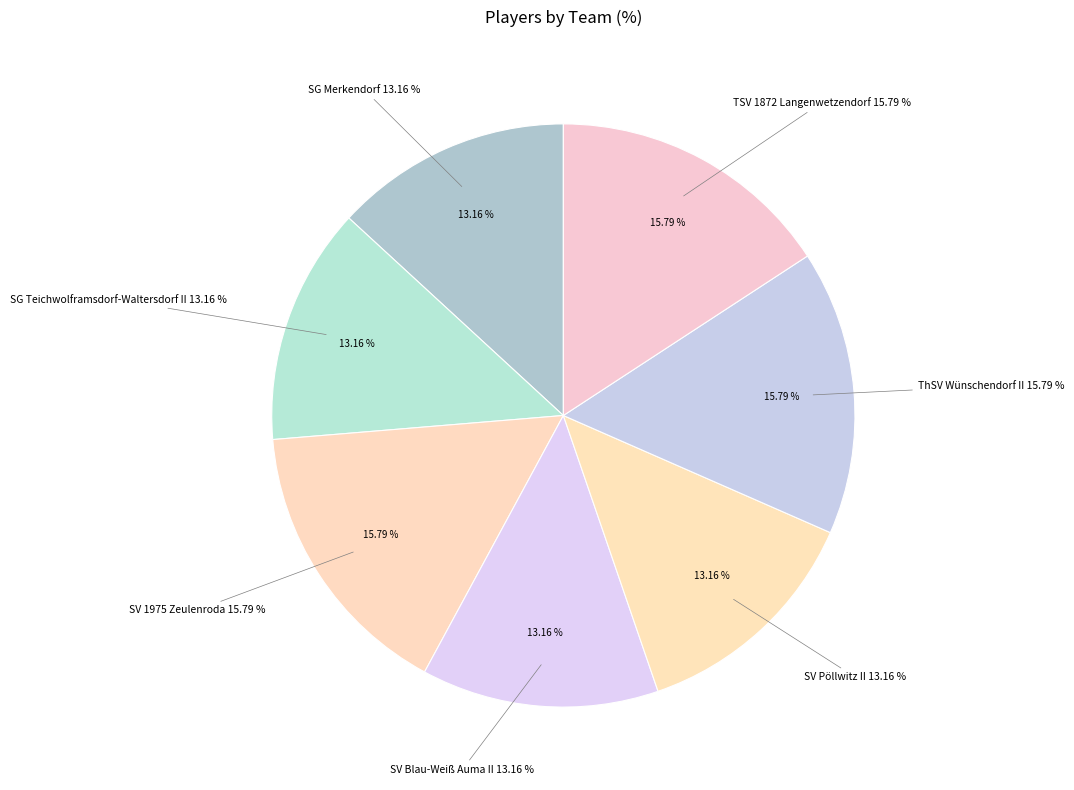

Which category has the smallest portion of the pie?

SG Merkendorf